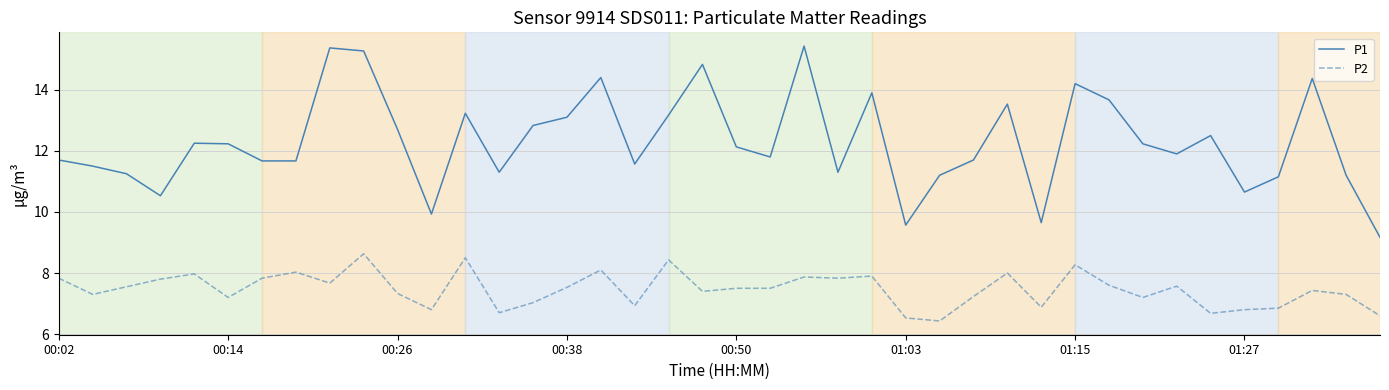

Rank the series by their maximum value, from lowest to highest.

P2, P1